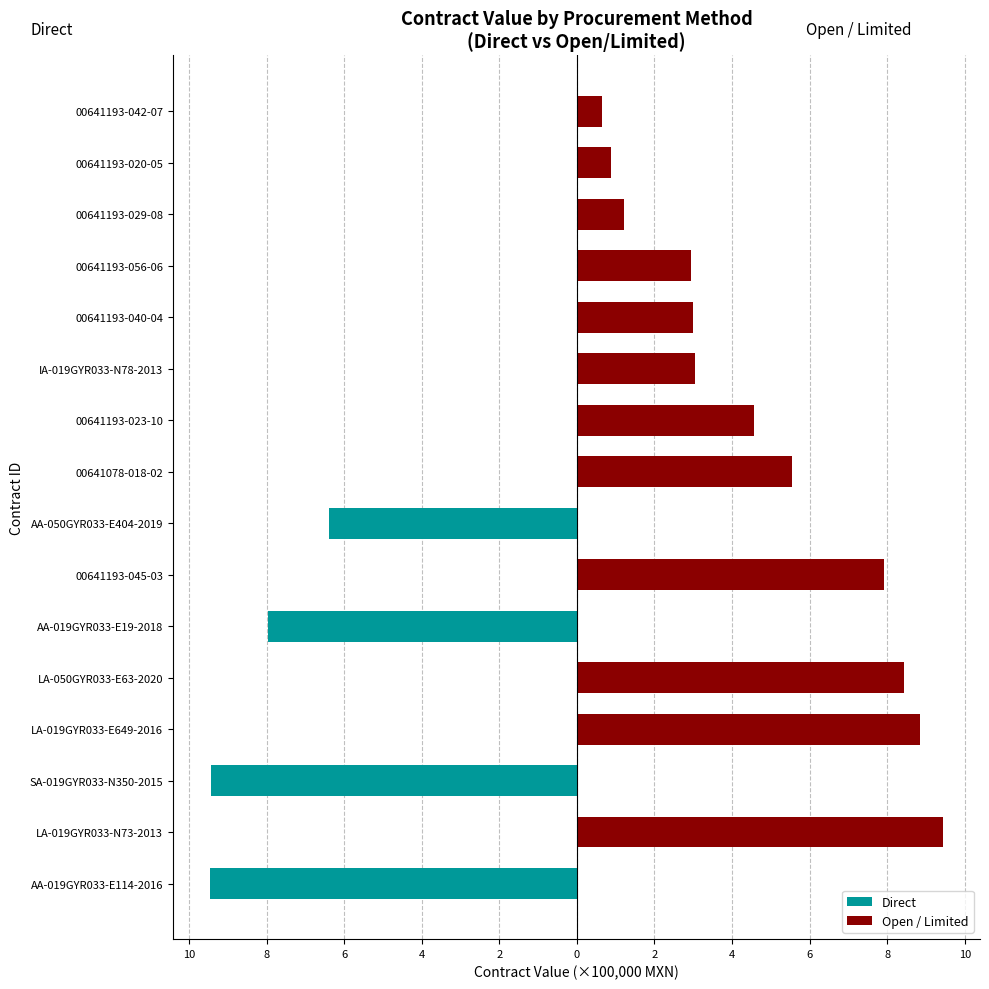

At LA-050GYR033-E63-2020, list the series in order from largest to smallest.

Open / Limited, Direct